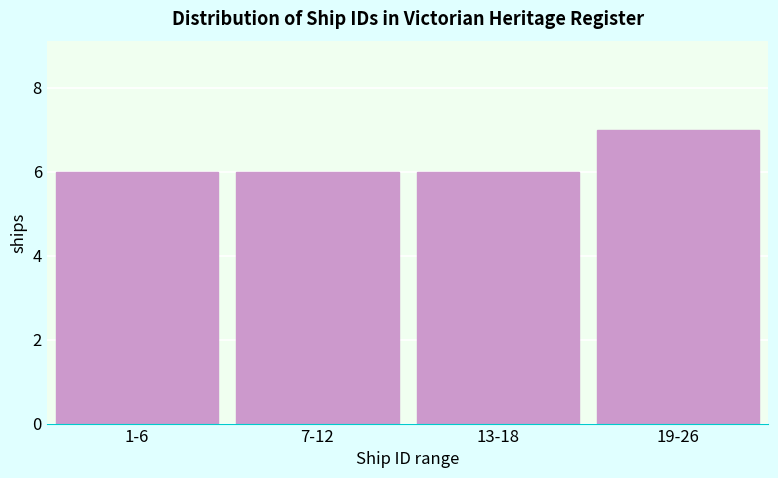

Reading left to right, transcribe all the data shown in this chart.

1-6=6	7-12=6	13-18=6	19-26=7